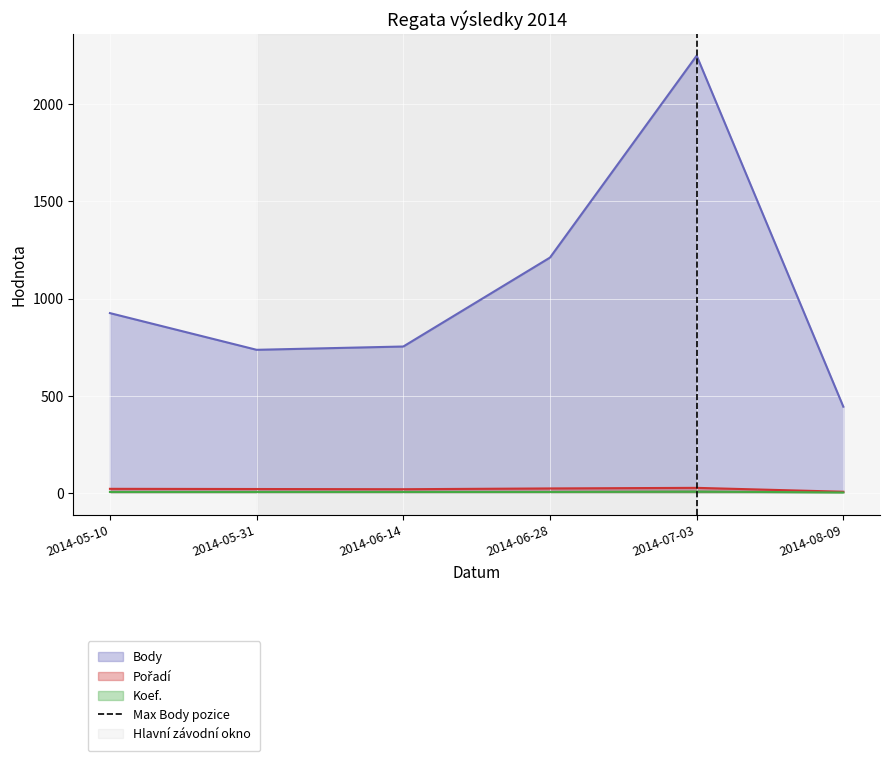

Which category has the lowest value in the Body series?

2014-08-09